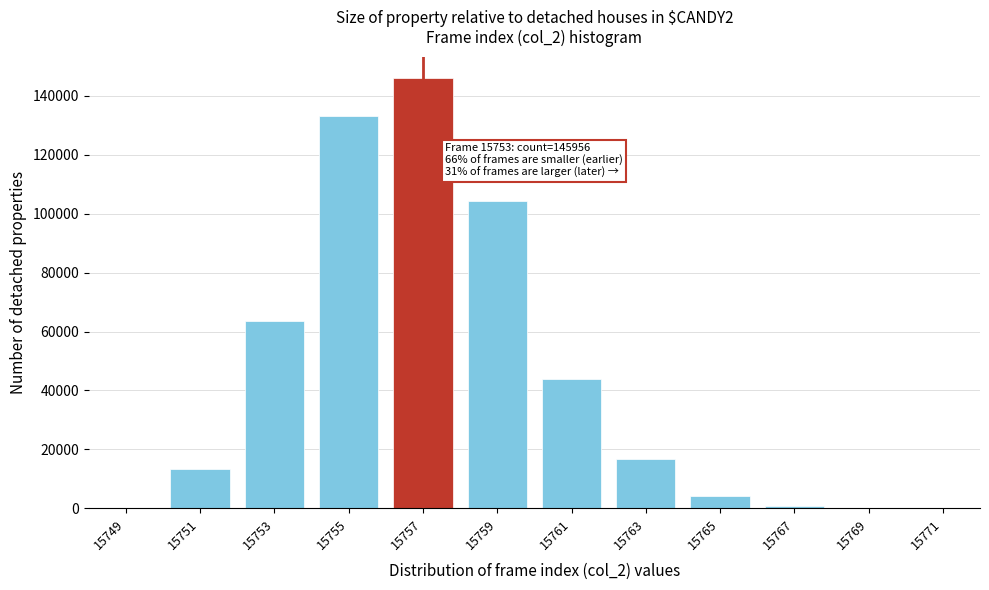

What is the change in value from 15755 to 15757?

+12880